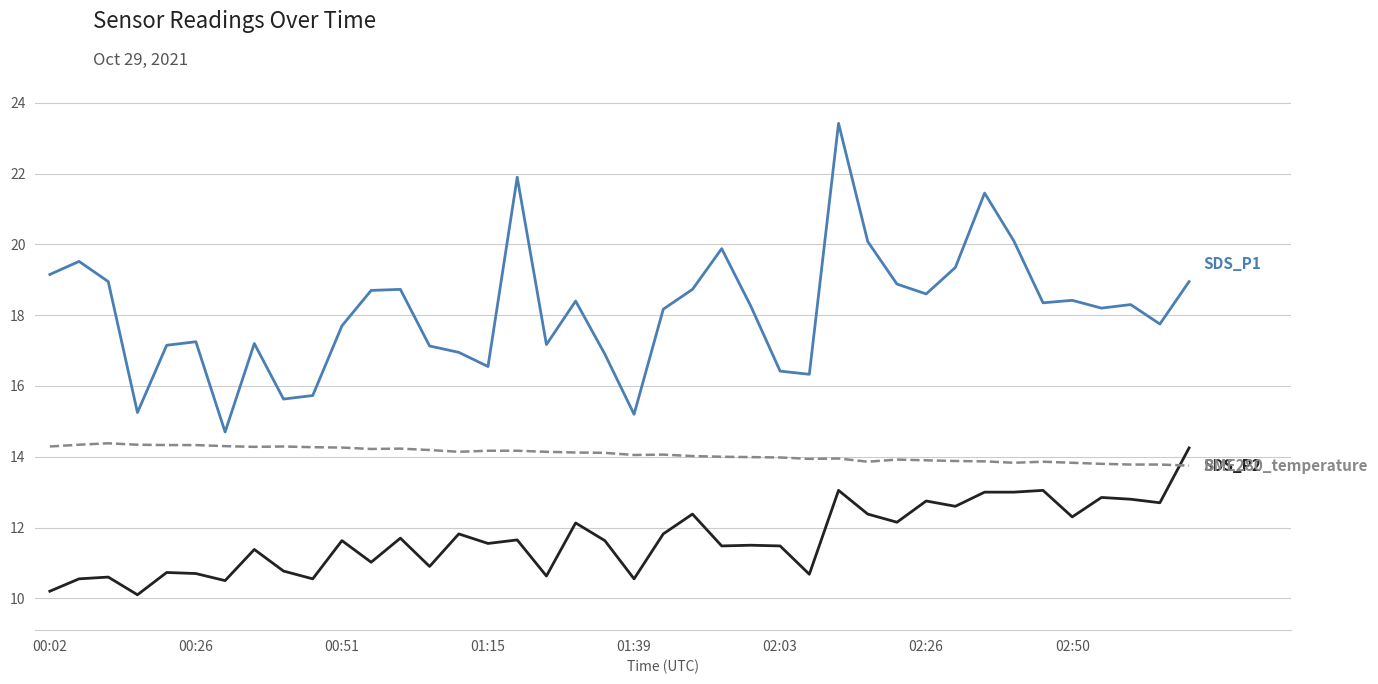

What is the minimum value shown in the chart?

10.1